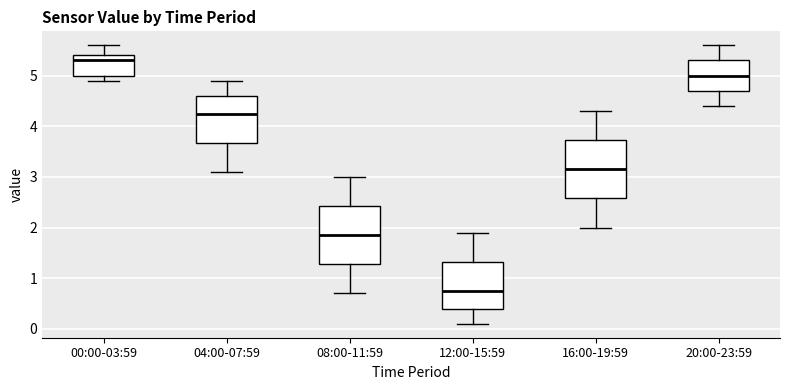

Which box has the highest median line?

00:00-03:59